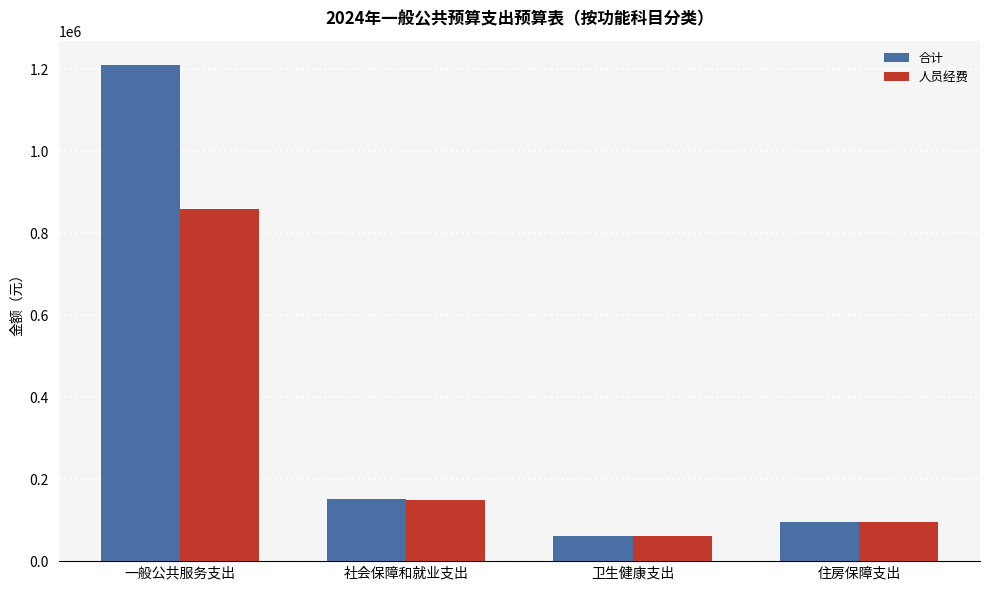

What is the label of the 4th bar from the left?

住房保障支出